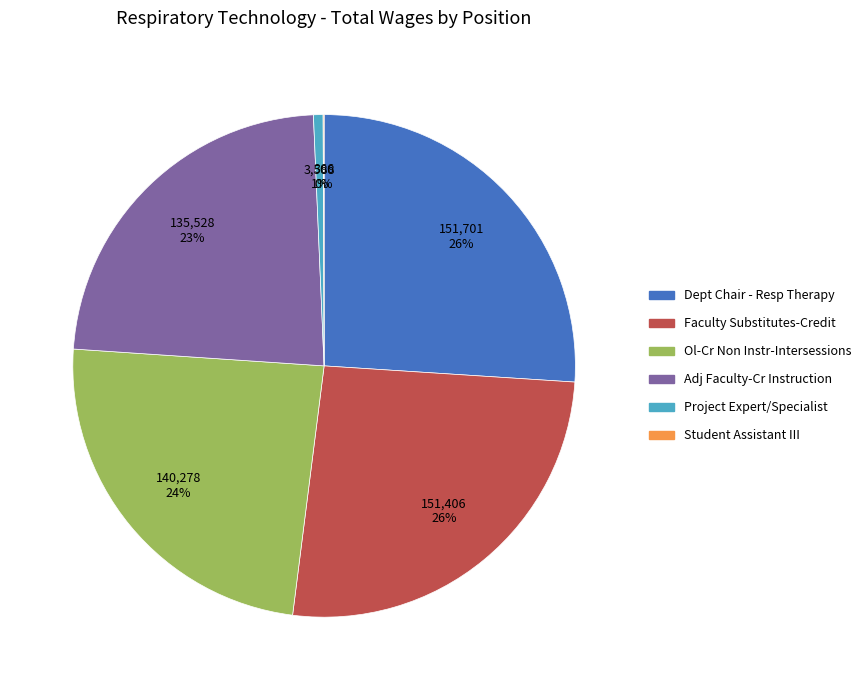

Does any single category account for the majority?

No